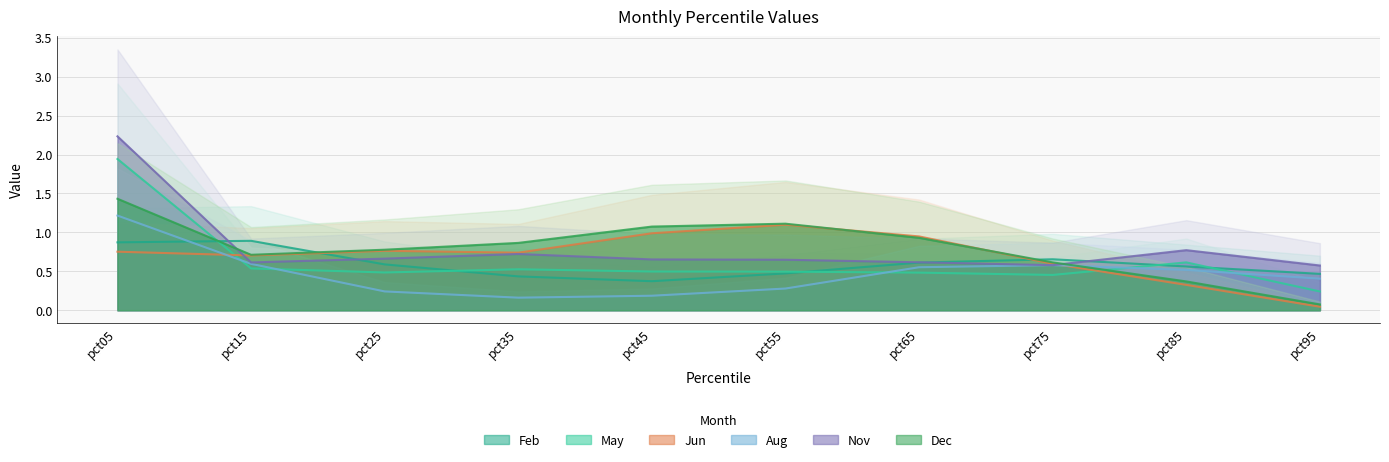

Which label corresponds to the largest value in the chart?

pct05